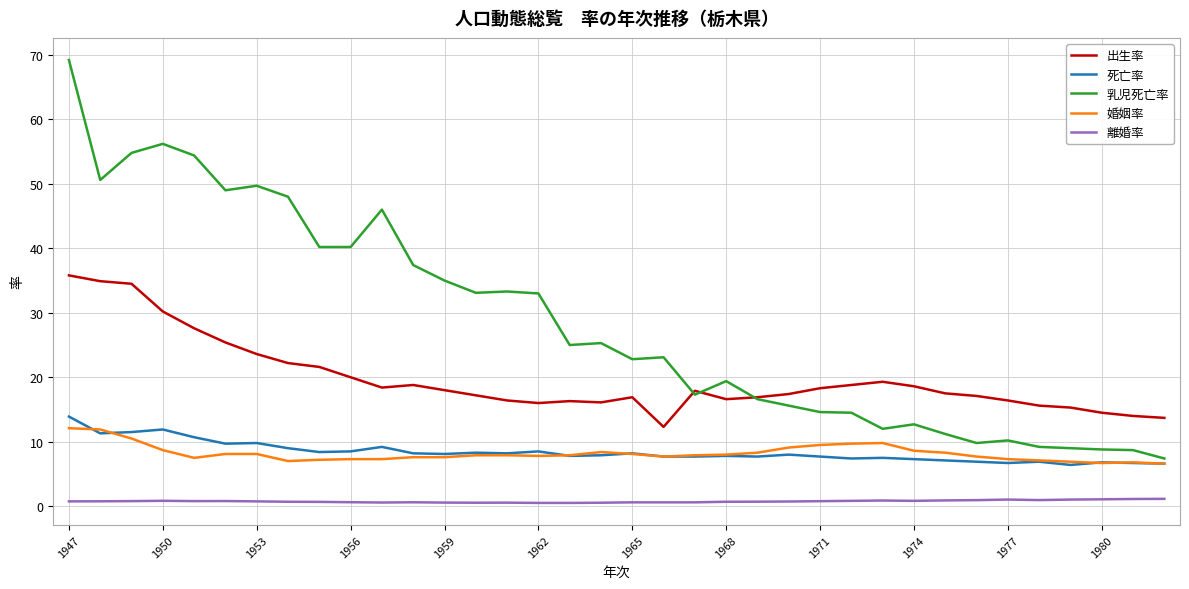

Which series has the largest total across all categories?

乳児死亡率